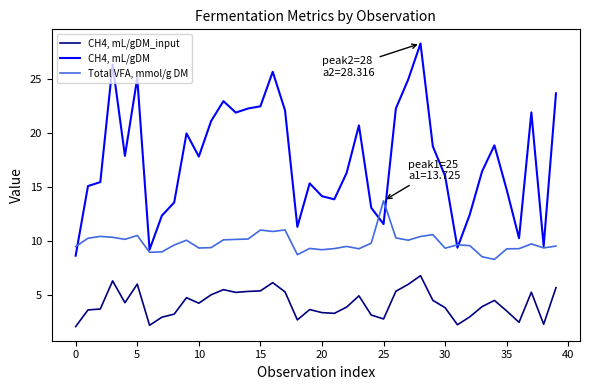

Which series has the largest range (max minus min)?

CH4, mL/gDM